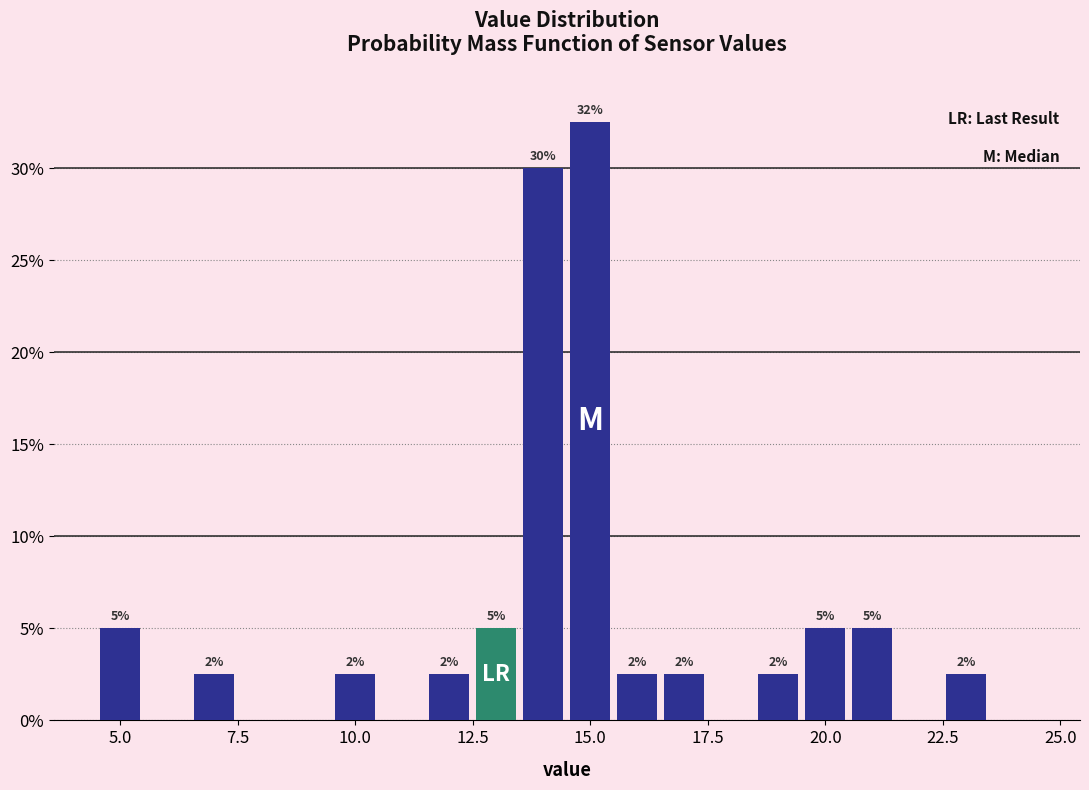

Read against the x-axis, roughly where is the centre of the tallest bar?

15.0